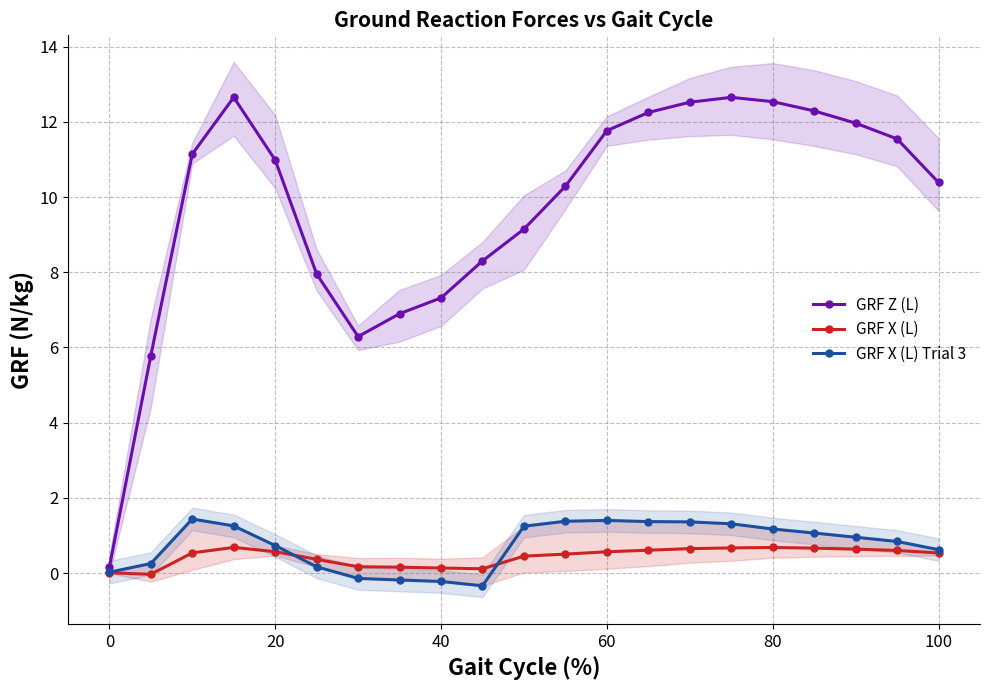

What is the highest value of the GRF X (L) series?

0.7